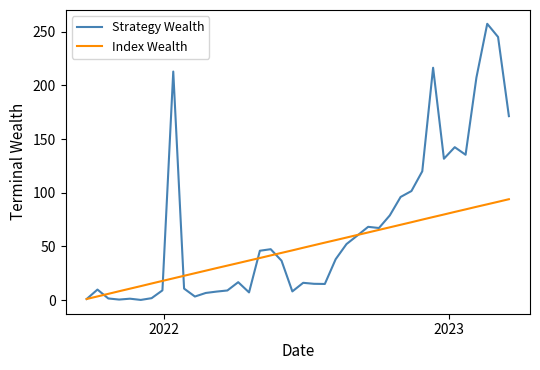

List the series in order of their peak value, lowest first.

Index Wealth, Strategy Wealth